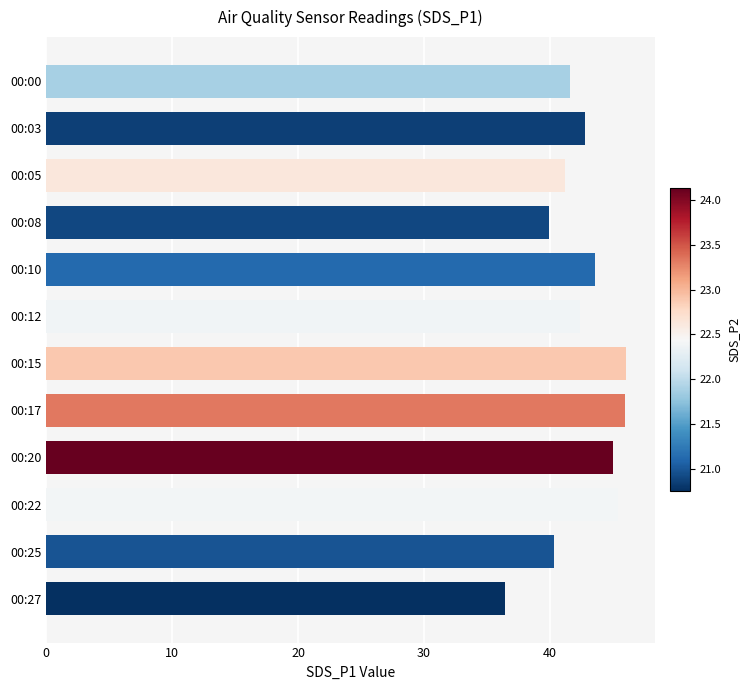

What is the sum of all values?

510.5